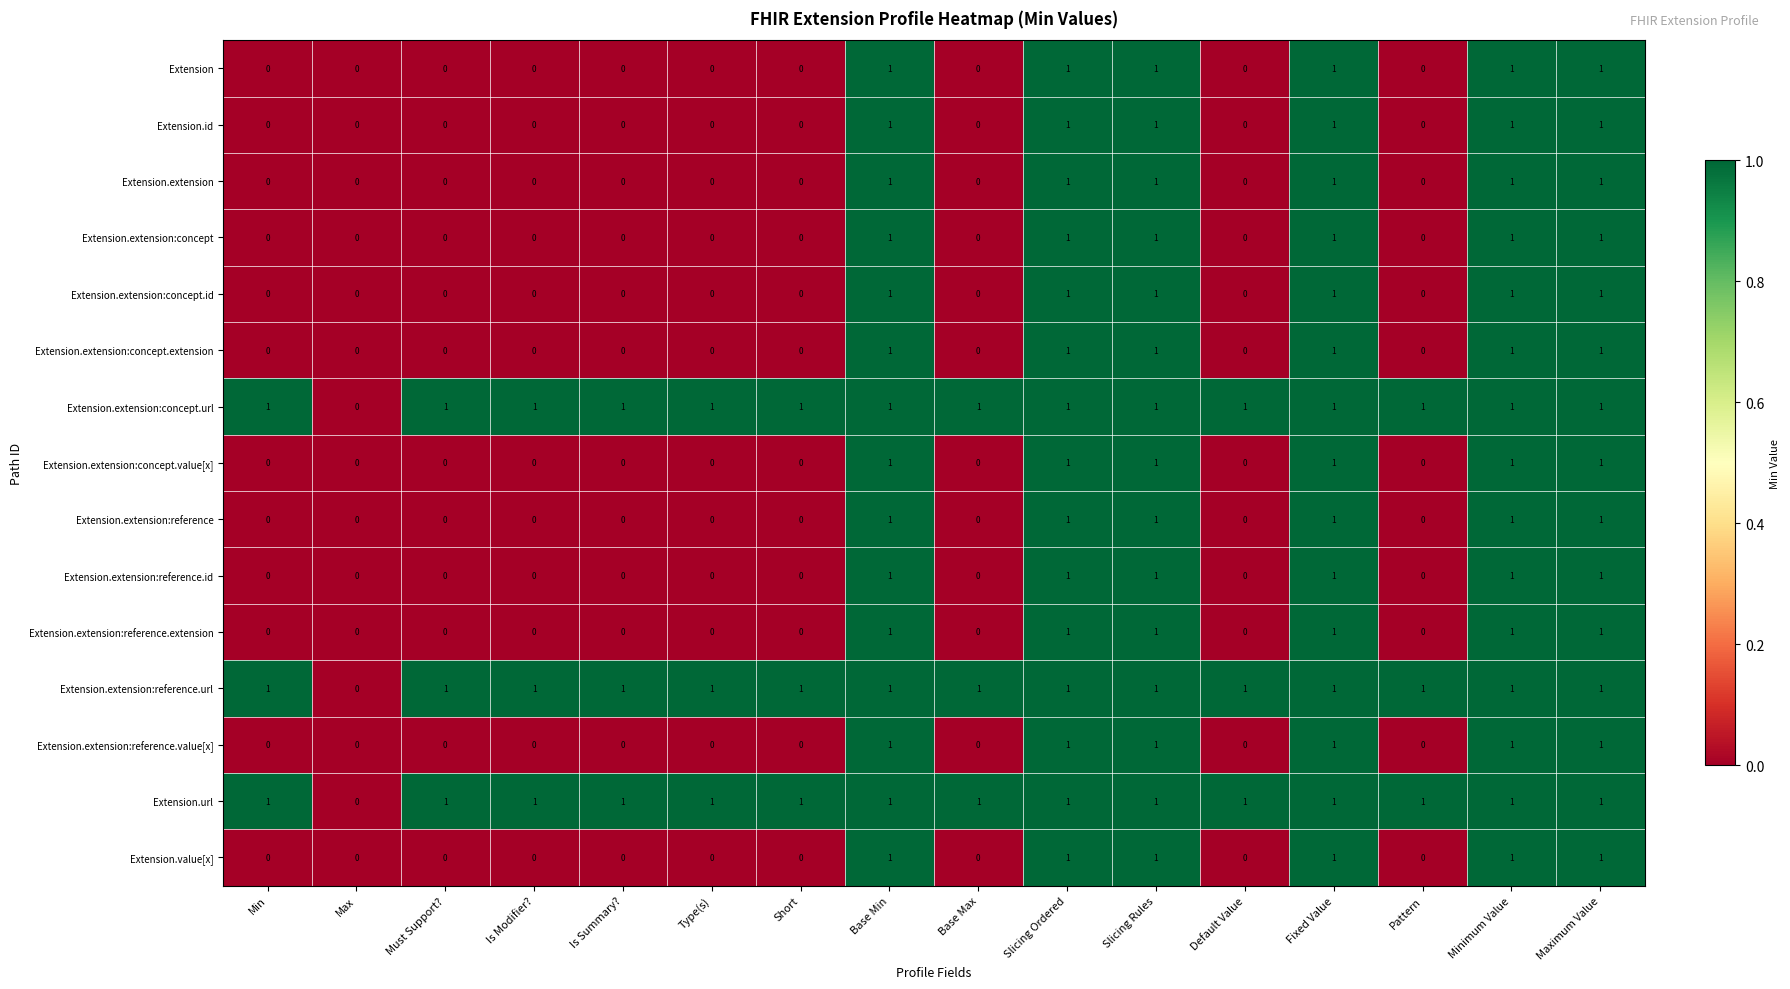

Is the value of Extension.url at Slicing Rules greater than the value of Extension.extension:reference.value[x] at Must Support??

Yes